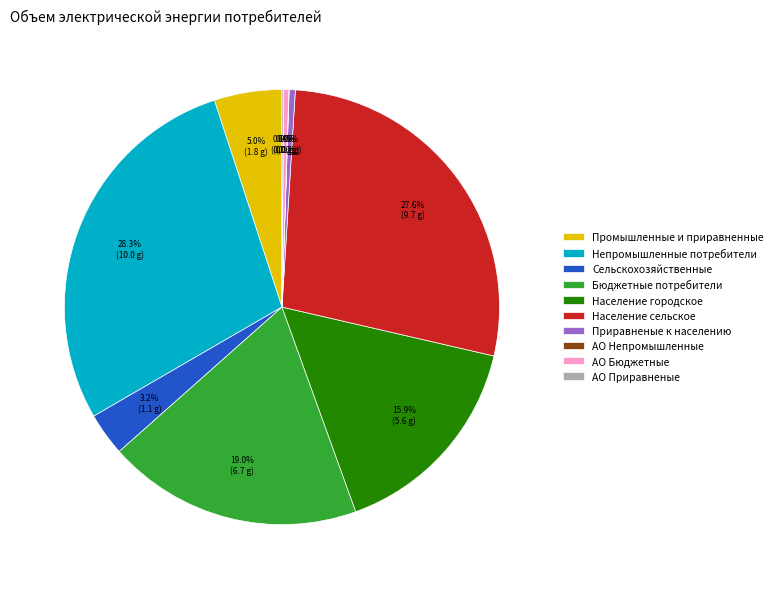

Which category has the biggest portion of the pie?

Непромышленные потребители